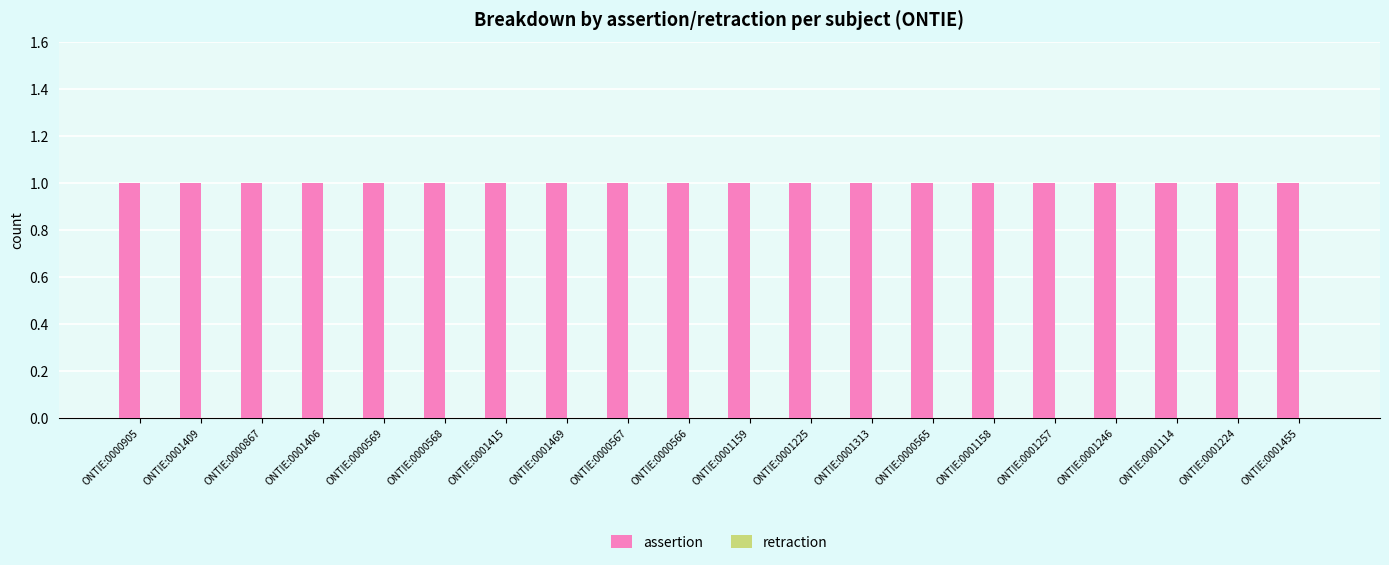

What are all the series names shown in the legend?

assertion, retraction